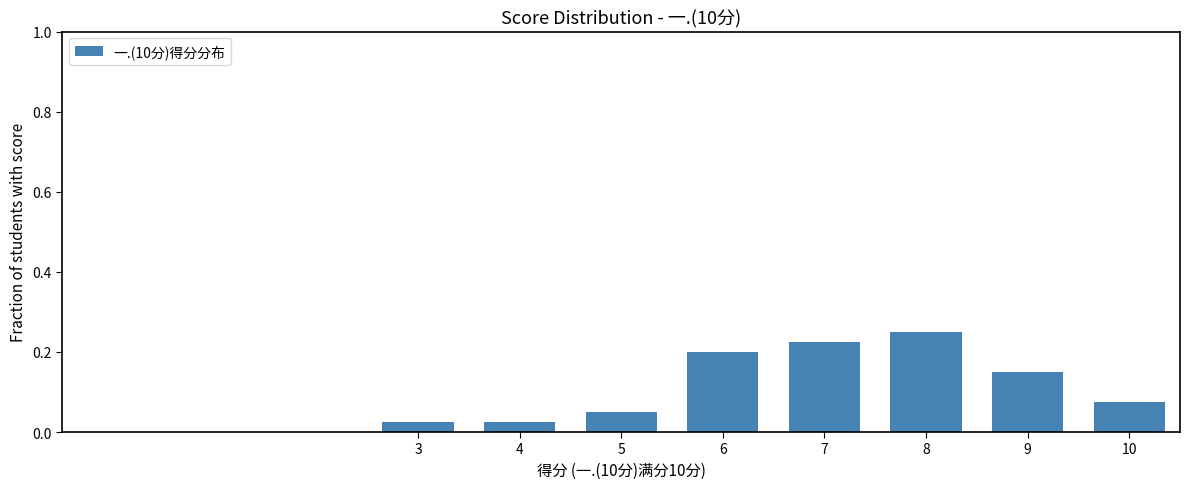

The chart shows a value of 0.2 at 8. True or false?

True